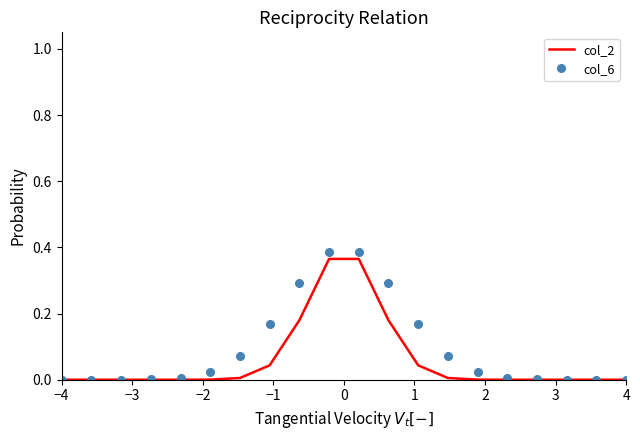

In col_6, how many points are higher than both neighbors (excluding endpoints)?

1